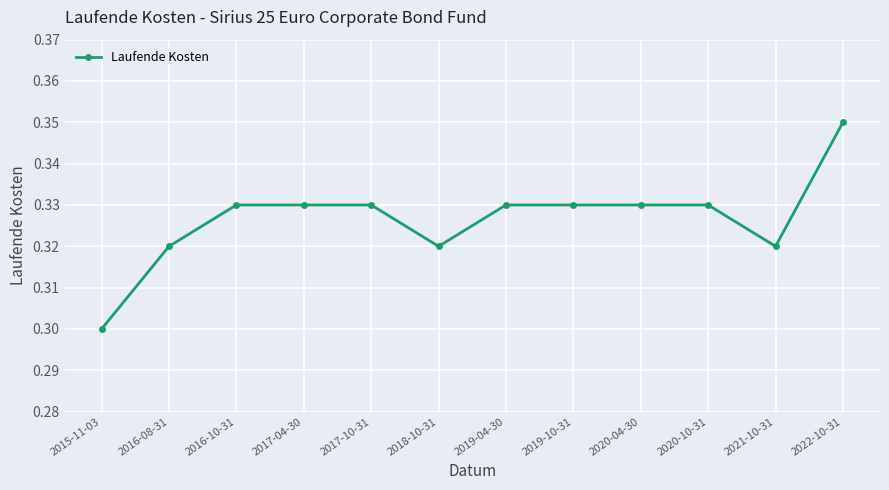

At which category does the chart reach its minimum across all series?

2015-11-03